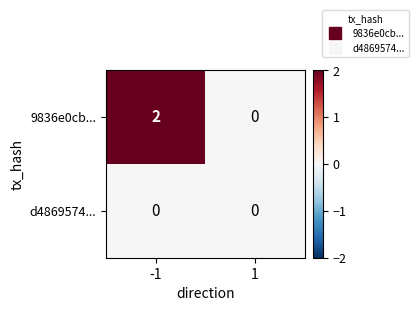

At which category is the sum across all series the highest?

-1